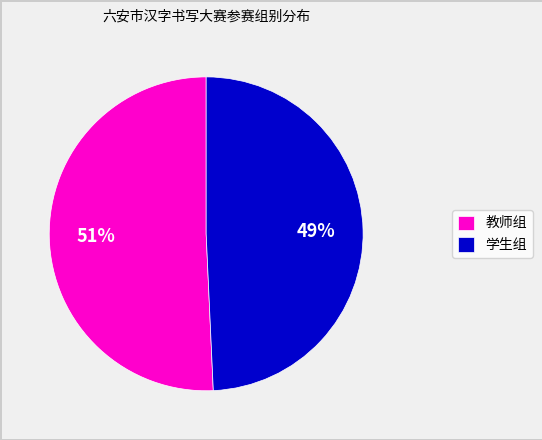

Is the sum of 学生组 and 教师组 greater than half?

Yes